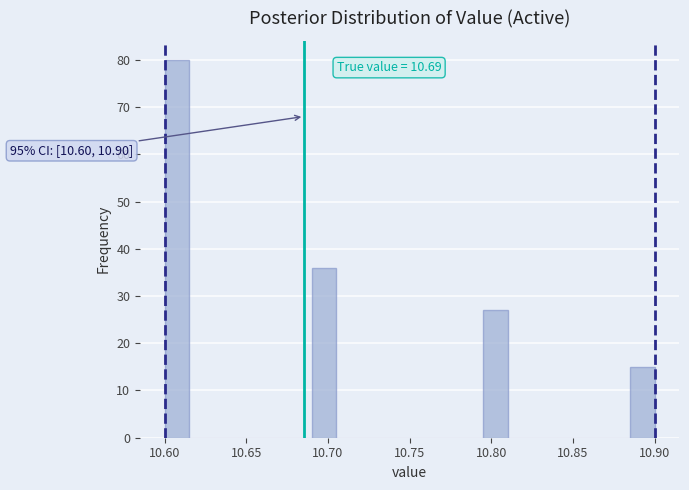

Around what value on the x-axis is the tallest bar? Give the approximate position of its centre, as read against the axis.

10.610